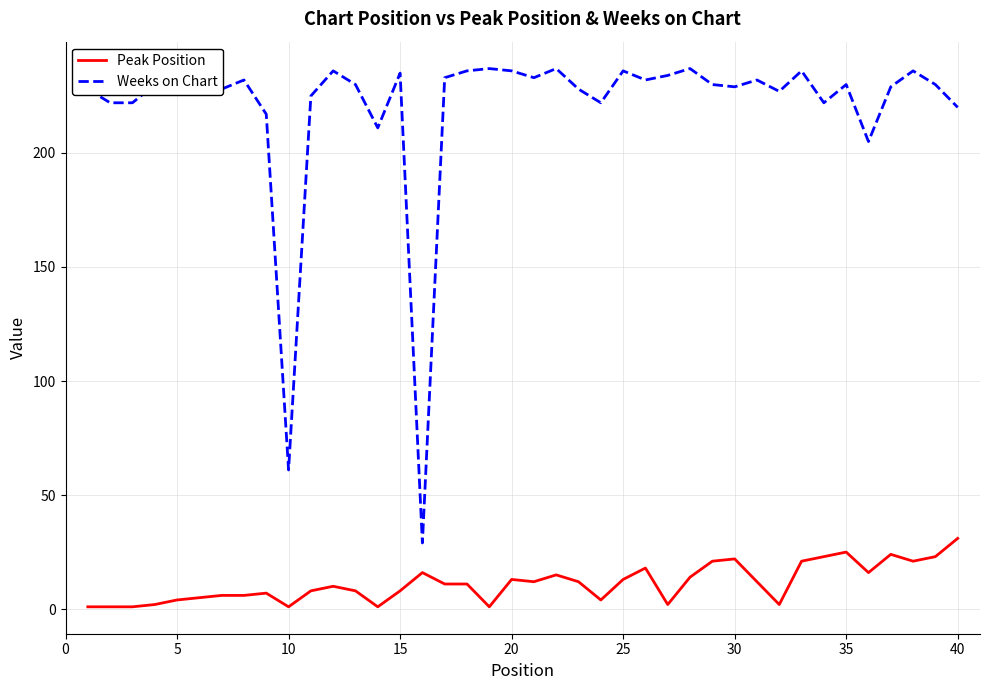

What is the maximum value for Peak Position?

31